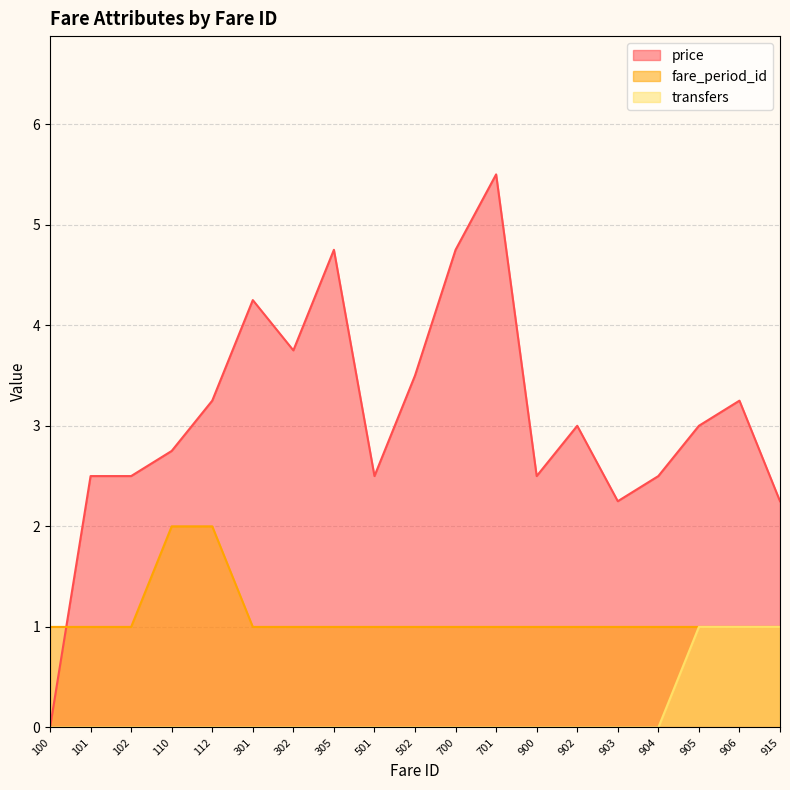

Reading left to right, what are all the values shown in this chart?

price: 0.0	2.5	2.5	2.8	3.2	4.2	3.8	4.8	2.5	3.5	4.8	5.5	2.5	3.0	2.2	2.5	3.0	3.2	2.2
fare_period_id: 1.0	1.0	1.0	2.0	2.0	1.0	1.0	1.0	1.0	1.0	1.0	1.0	1.0	1.0	1.0	1.0	1.0	1.0	1.0
transfers: 0.0	0.0	0.0	0.0	0.0	0.0	0.0	0.0	0.0	0.0	0.0	0.0	0.0	0.0	0.0	0.0	1.0	1.0	1.0